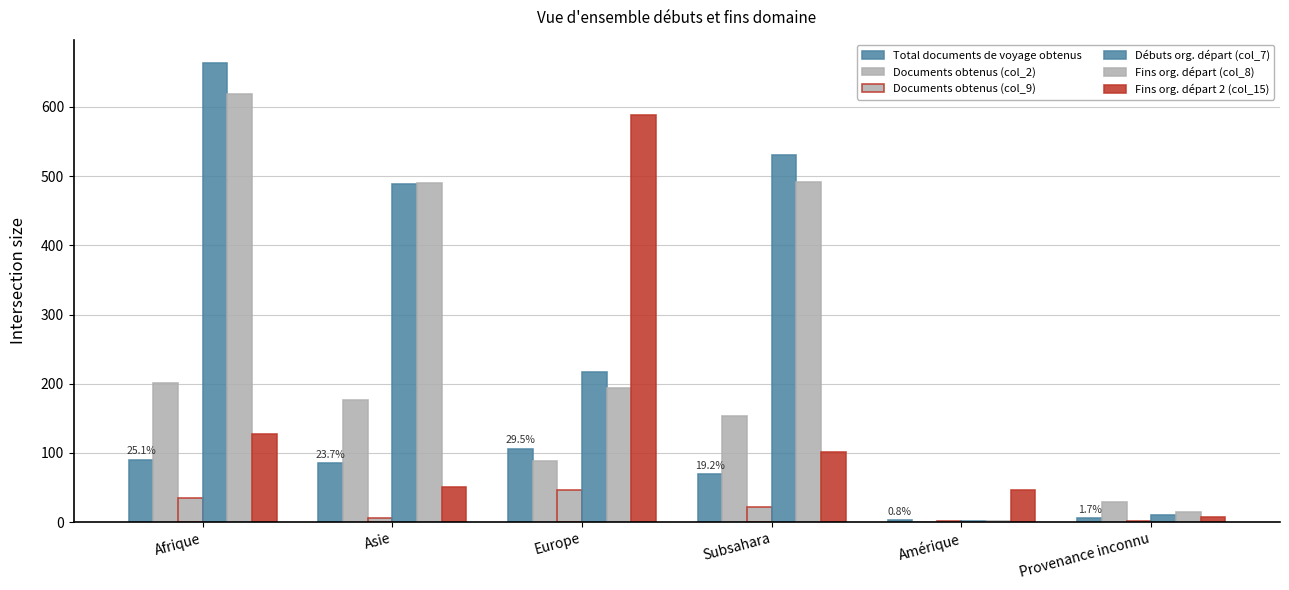

Reading right to left, what are all the values shown in this chart?

Total documents de voyage obtenus: 6	3	69	106	85	90
Documents obtenus (col_2): 29	0	153	88	176	201
Documents obtenus (col_9): 1	2	22	46	6	35
Débuts org. départ (col_7): 11	2	531	217	489	664
Fins org. départ (col_8): 15	2	491	194	490	619
Fins org. départ 2 (col_15): 7	47	102	588	51	127